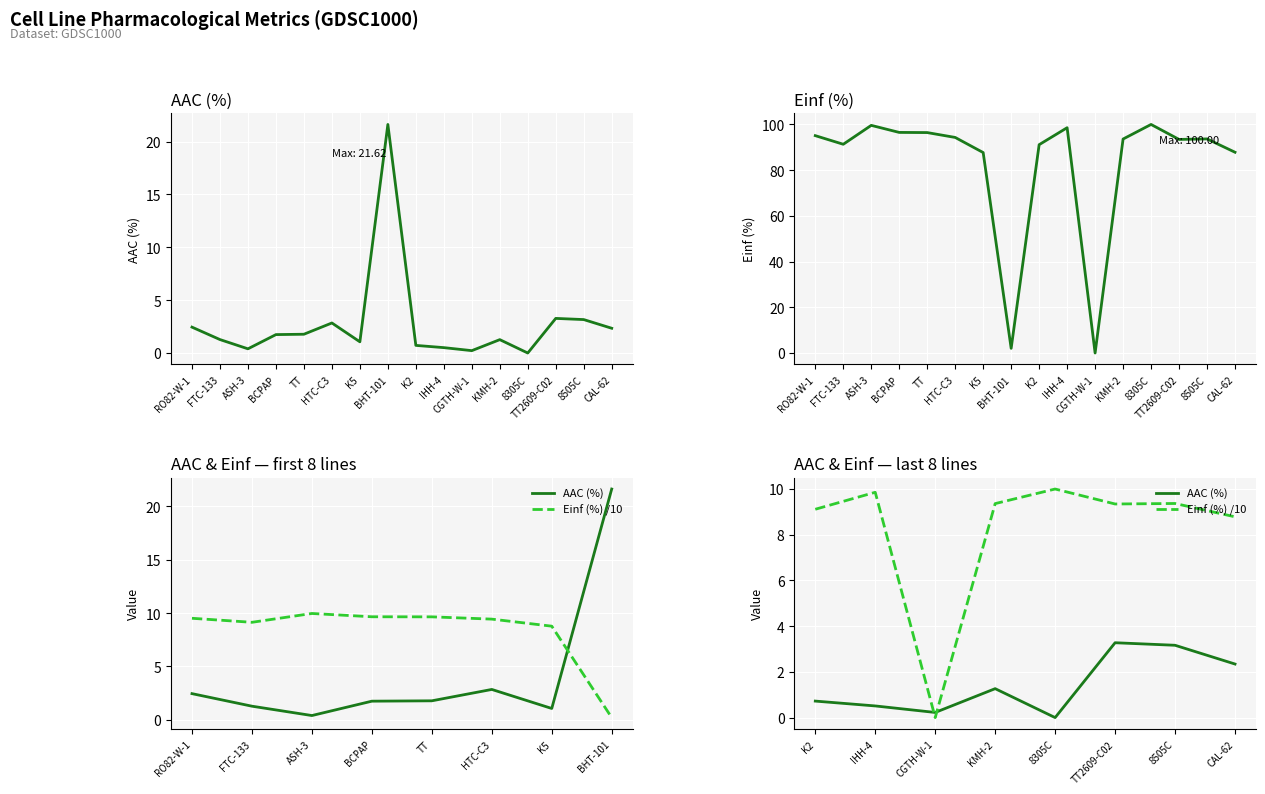

Does the chart display data point markers on the line(s)?

No